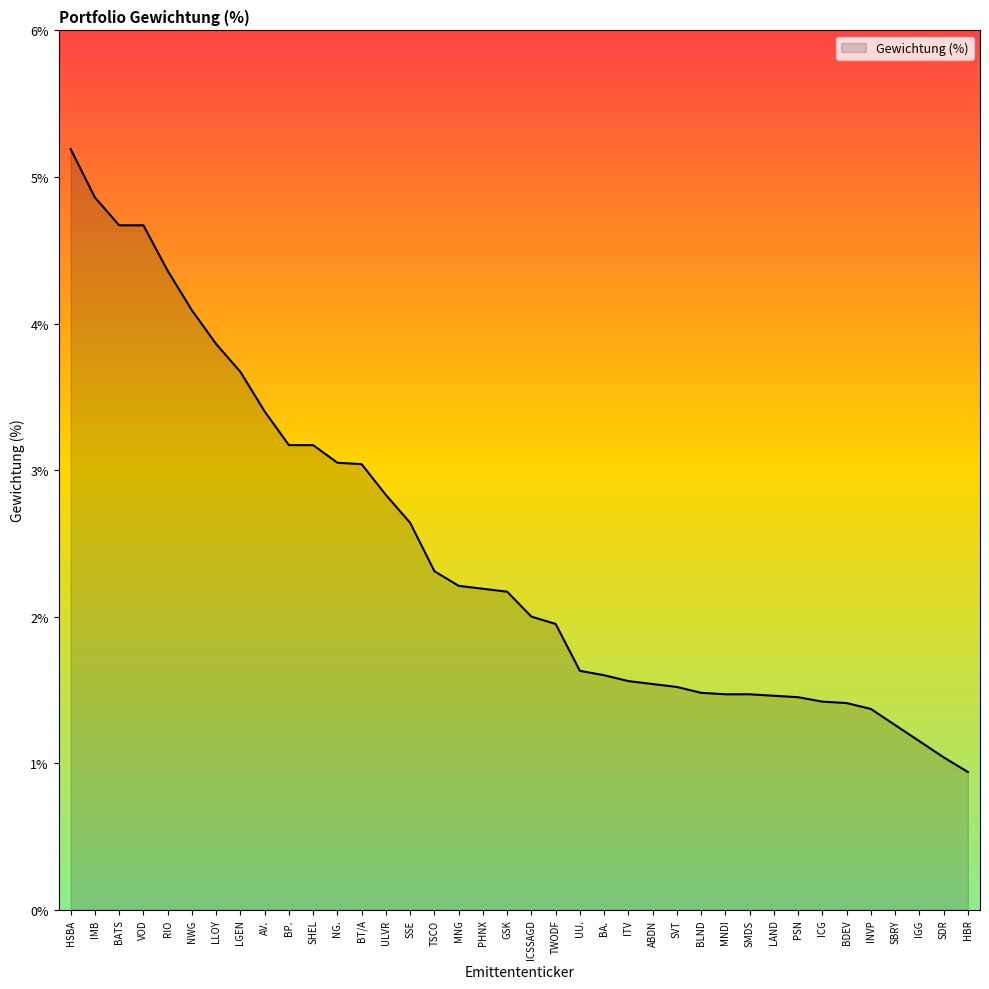

What value does the data have at NWG?

4.1